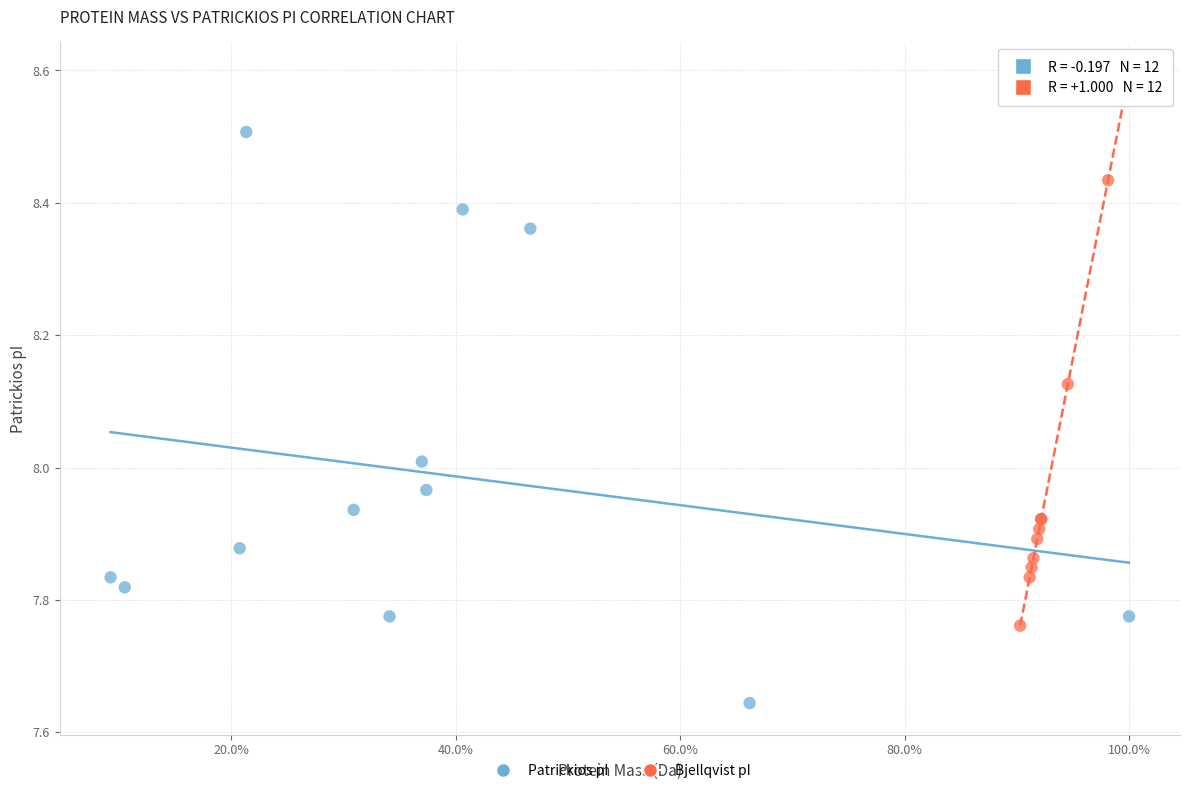

Which series reaches the minimum Y coordinate?

Patrickios pI